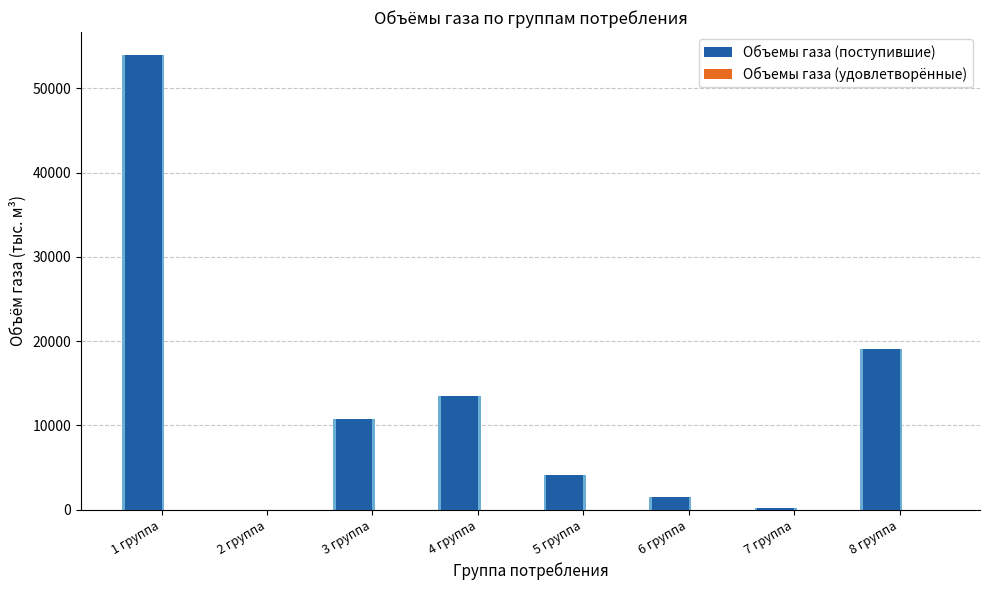

Reading right to left, transcribe all the data shown in this chart.

Объемы газа (поступившие): 8 группа=19023.8	7 группа=241.3	6 группа=1463.8	5 группа=4143.1	4 группа=13517.6	3 группа=10735.8	2 группа=0.0	1 группа=54000.0
Объемы газа (удовлетворённые): 8 группа=0.0	7 группа=0.0	6 группа=0.0	5 группа=0.0	4 группа=0.0	3 группа=0.0	2 группа=0.0	1 группа=0.0